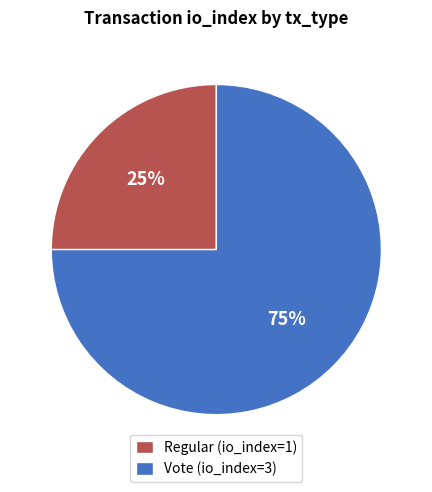

Does Regular account for over 50% of the chart?

No